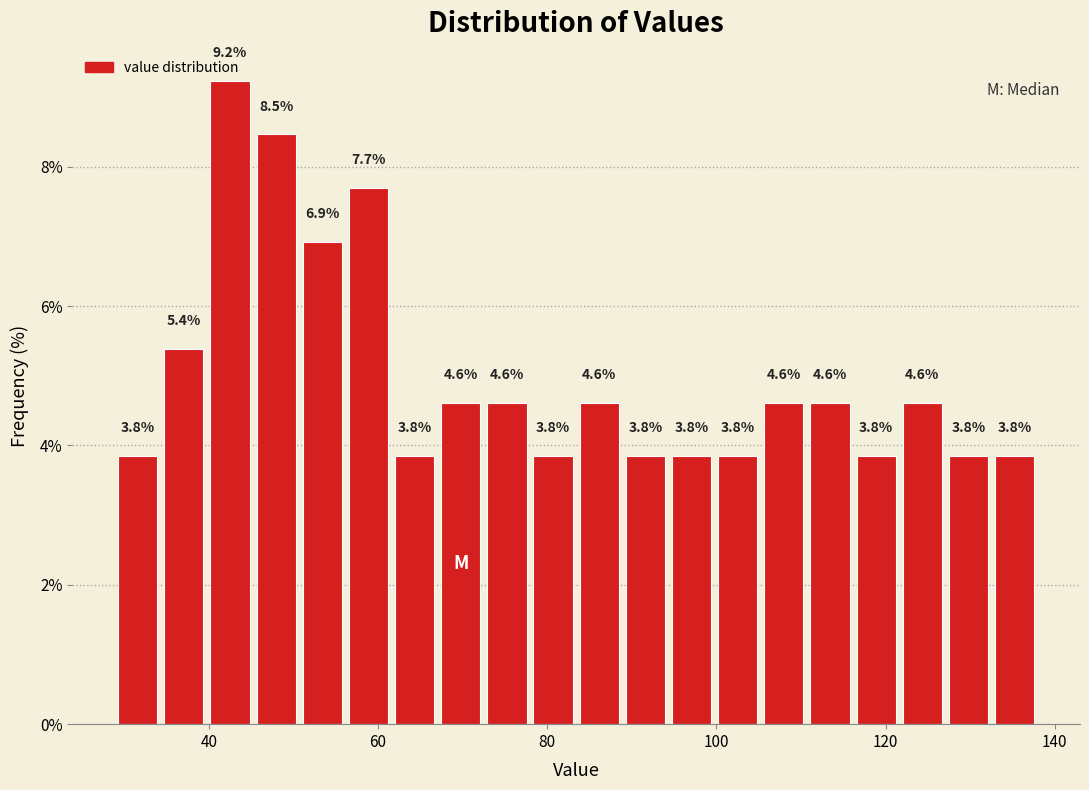

Around what value on the x-axis is the tallest bar? Give the approximate position of its centre, as read against the axis.

42